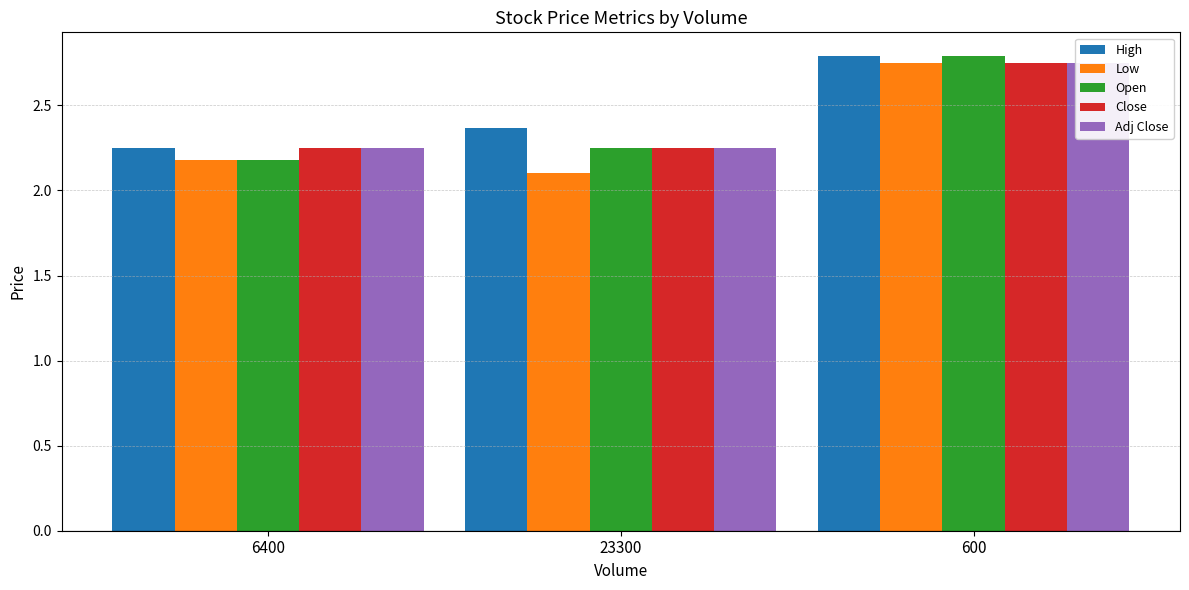

What is the spread (max minus min) of values at 23300?

0.3